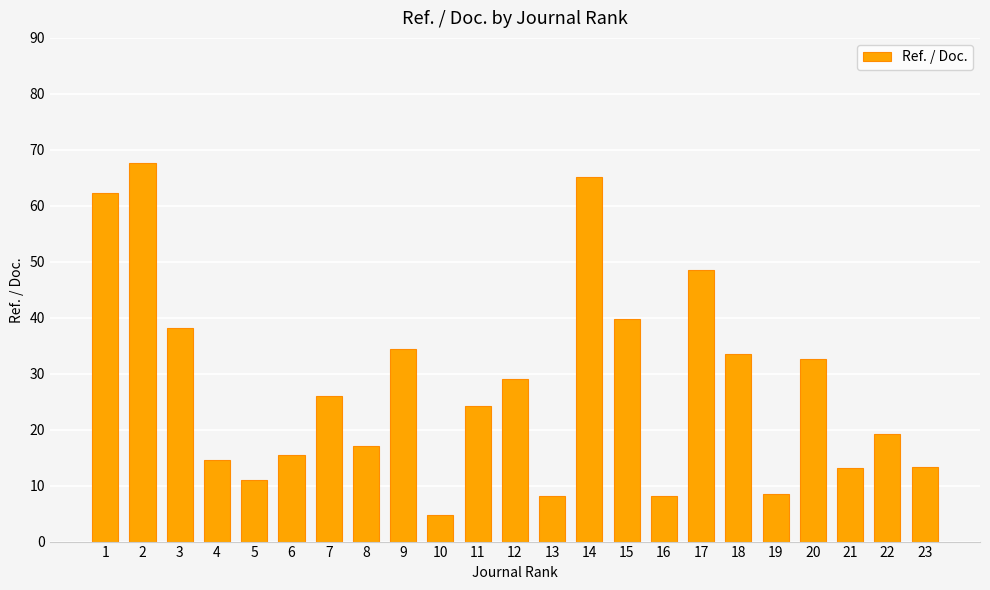

What is the difference between the maximum and minimum values?

63.0